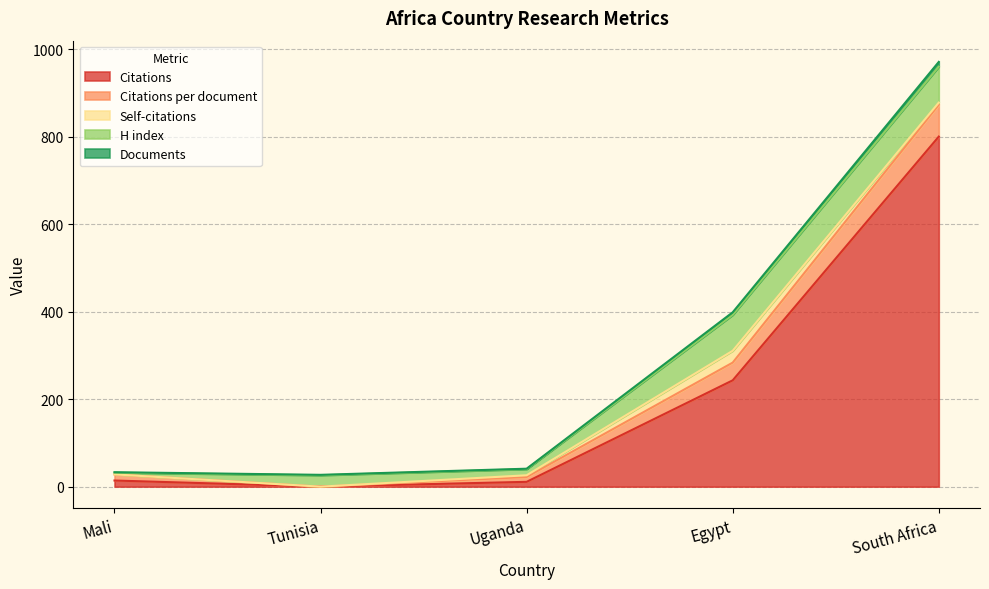

How many lines are shown in the chart?

5